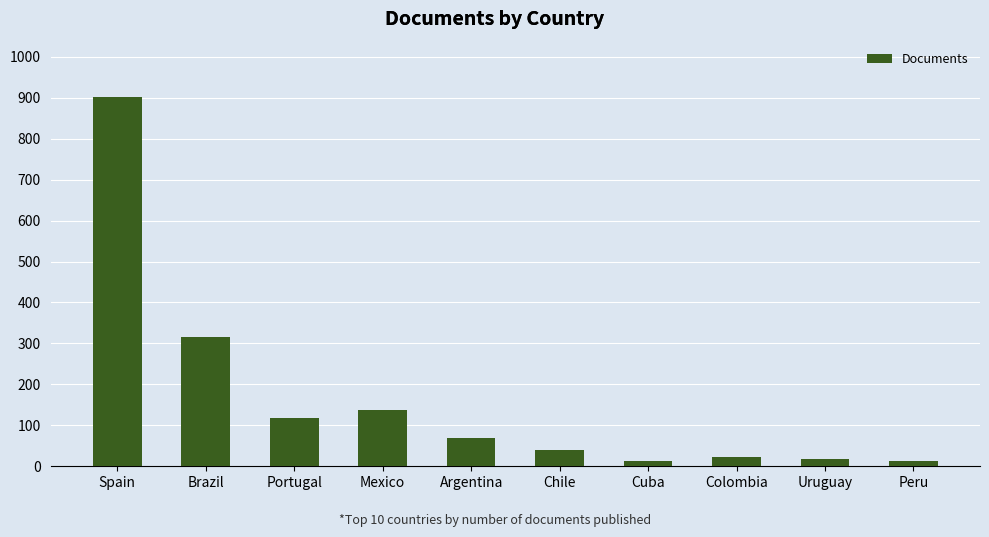

What is the smallest value displayed?

13